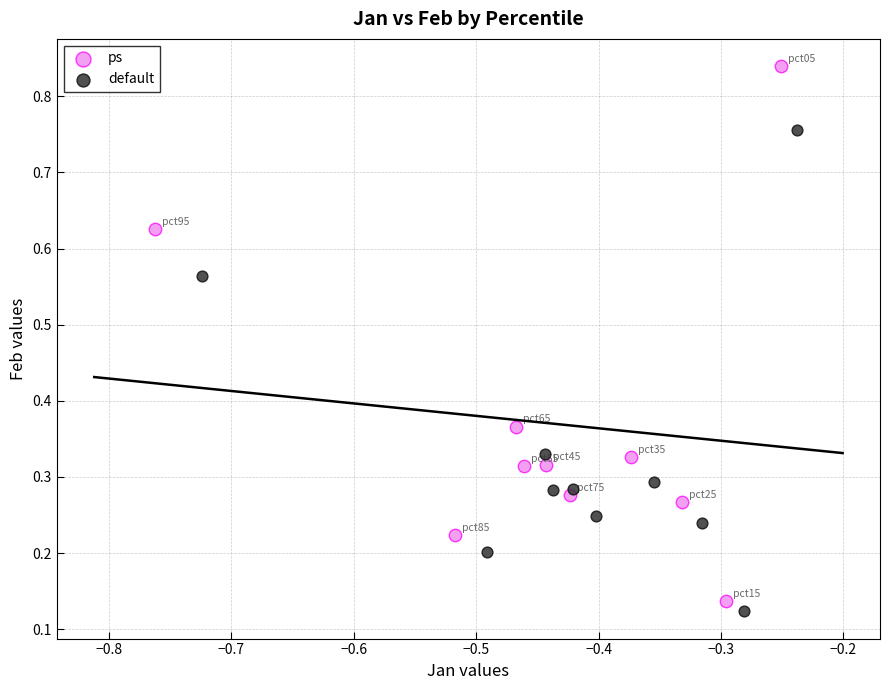

Which series has the largest Y range (max minus min)?

ps